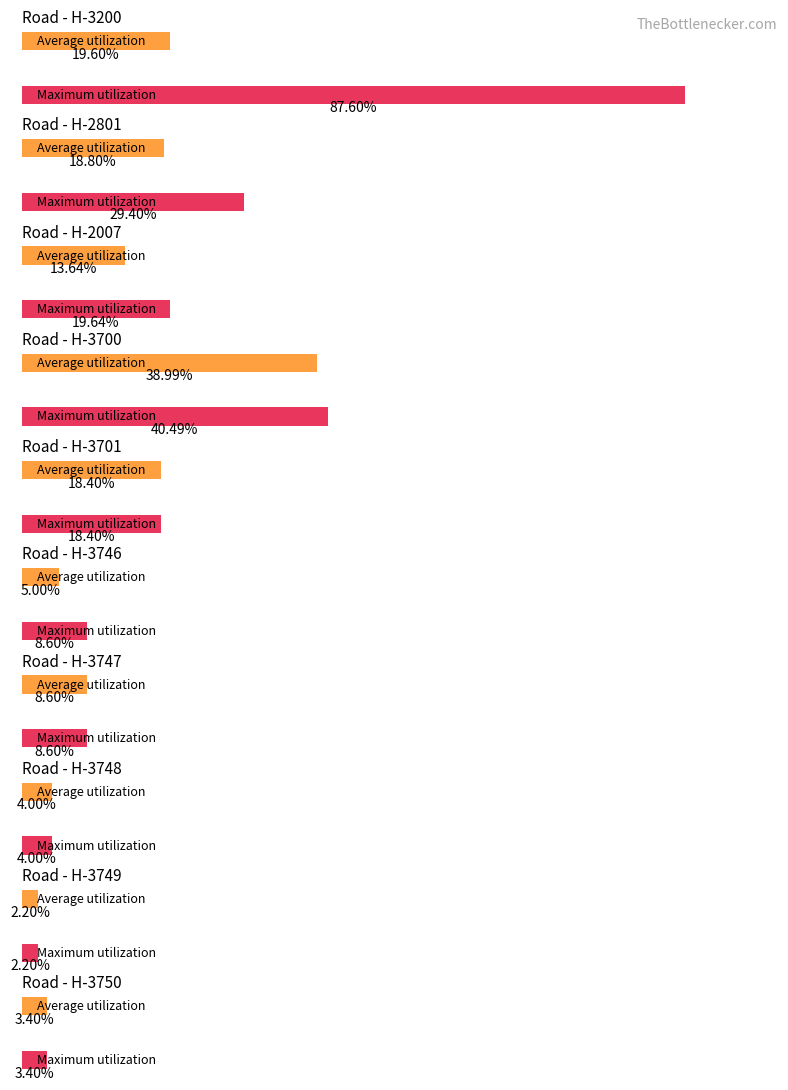

Which series changed the most between Н-3748 and Н-3749?

Average utilization